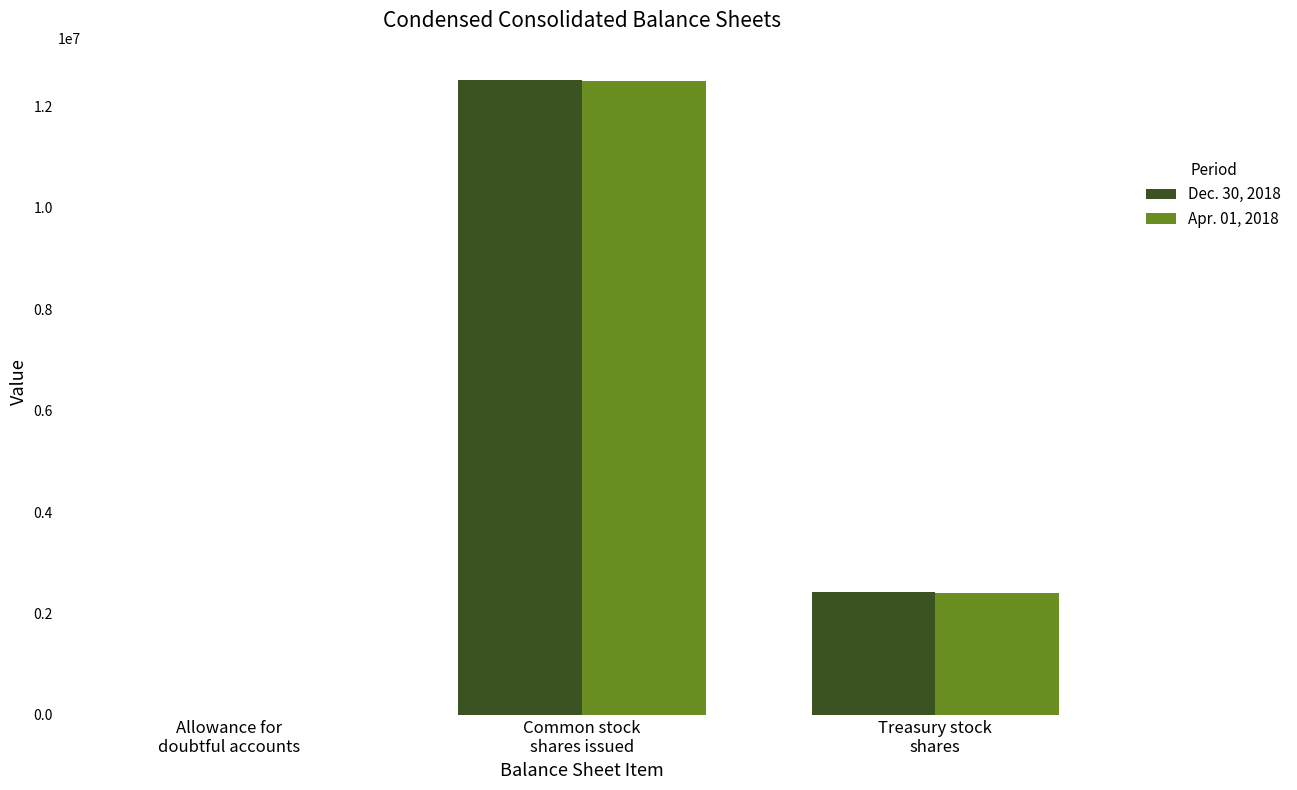

At which category is the sum across all series the highest?

Common stock
shares issued